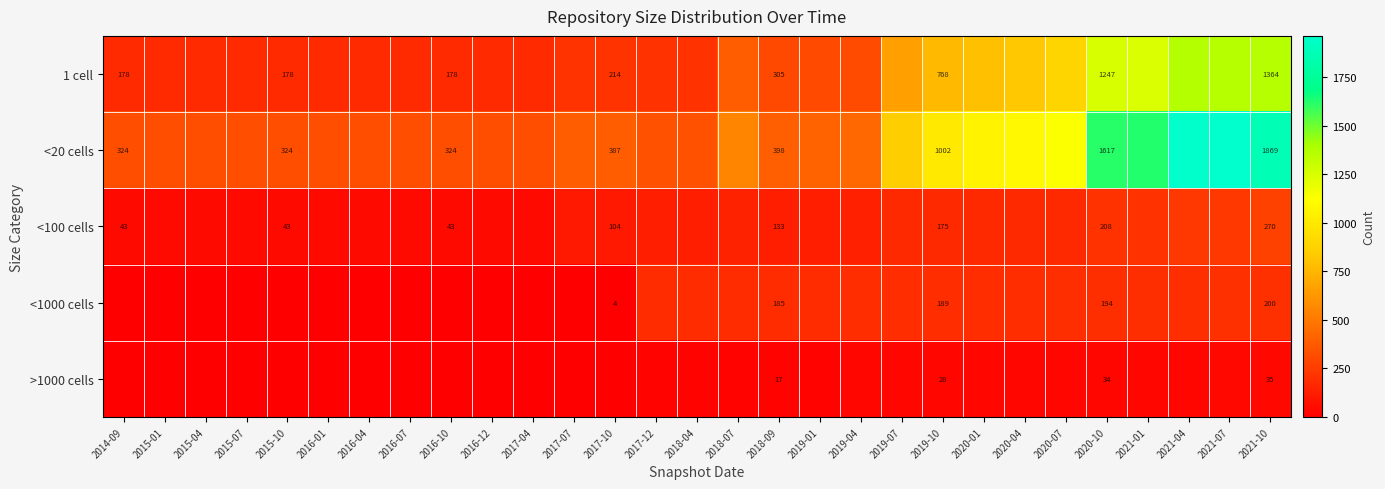

What is the total value across all series at 2021-10?

3738